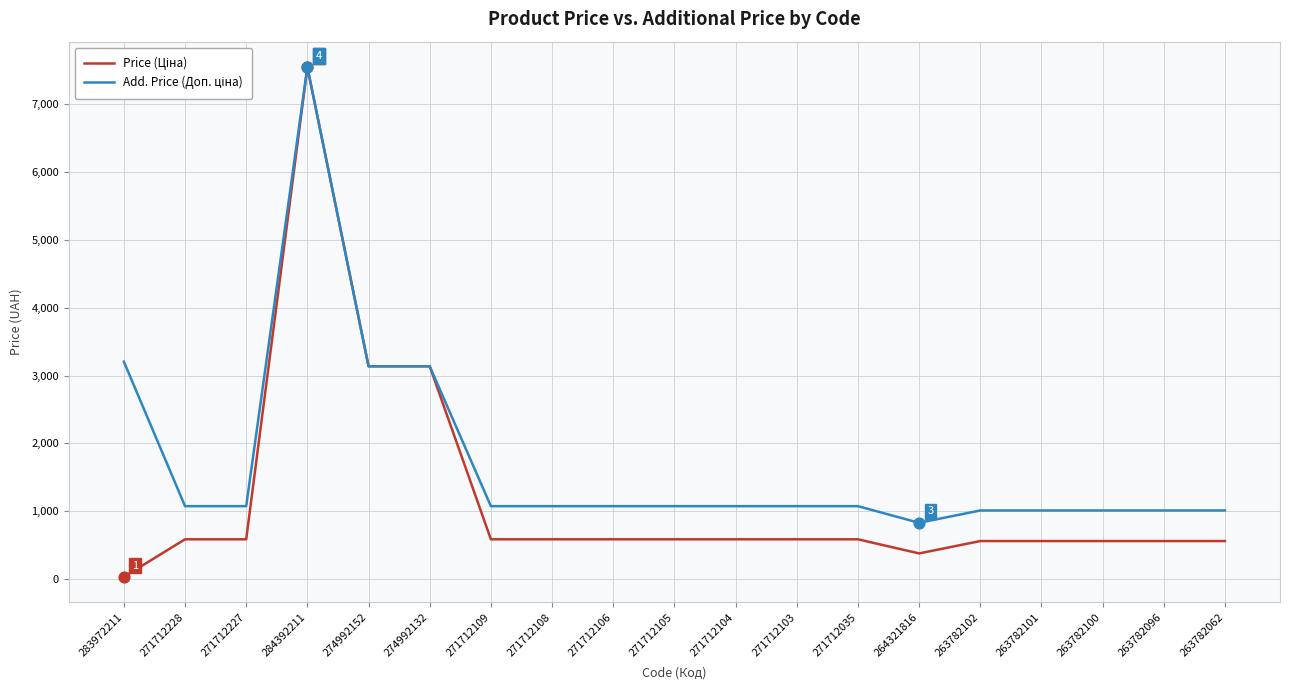

What is the total value across all series at 271712228?

1660.4